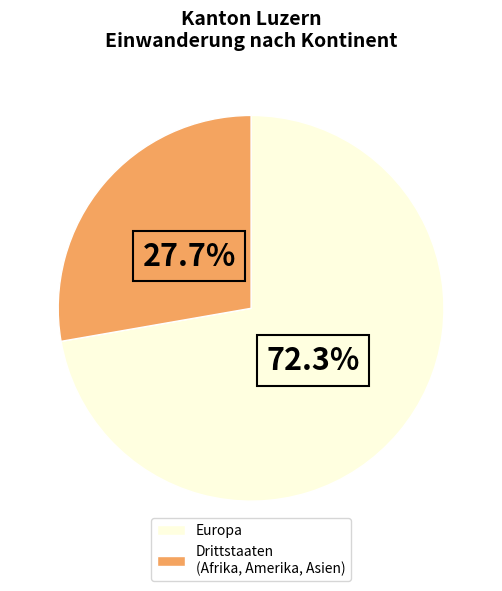

Between Drittstaaten (Afrika, Amerika, Asien) and Europa, which is larger?

Europa